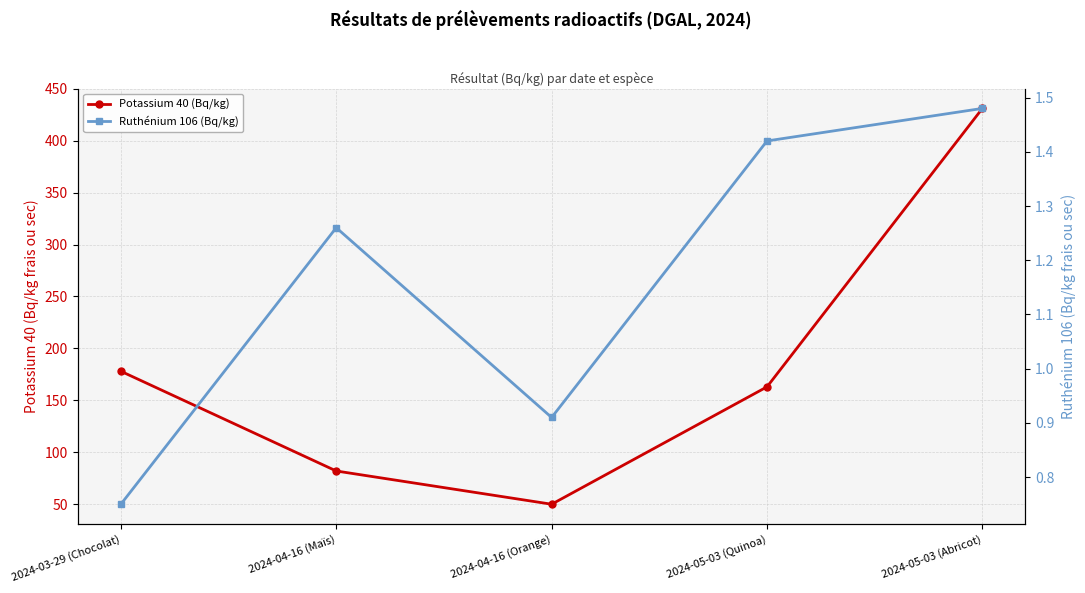

How many lines are shown in the chart?

2